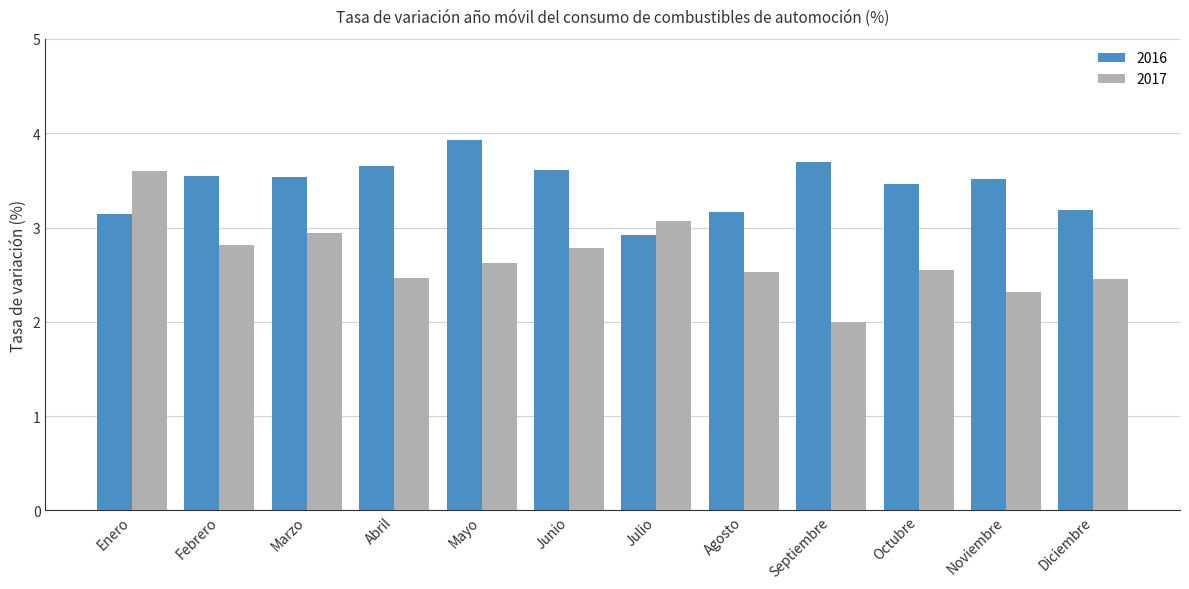

At which category is the sum across all series the highest?

Enero